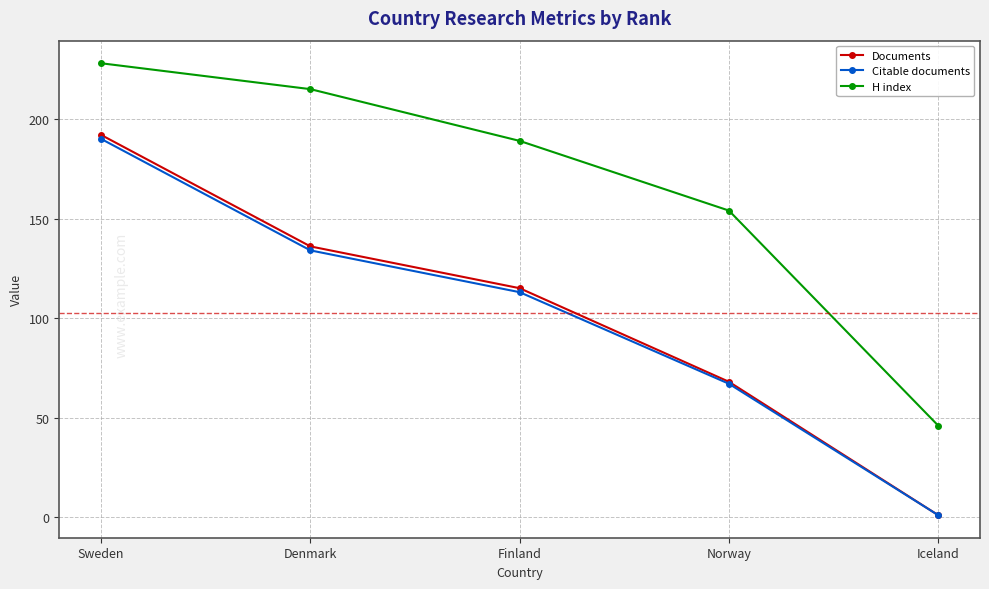

True or false: H index has more than 0 points higher than both neighbors.

False